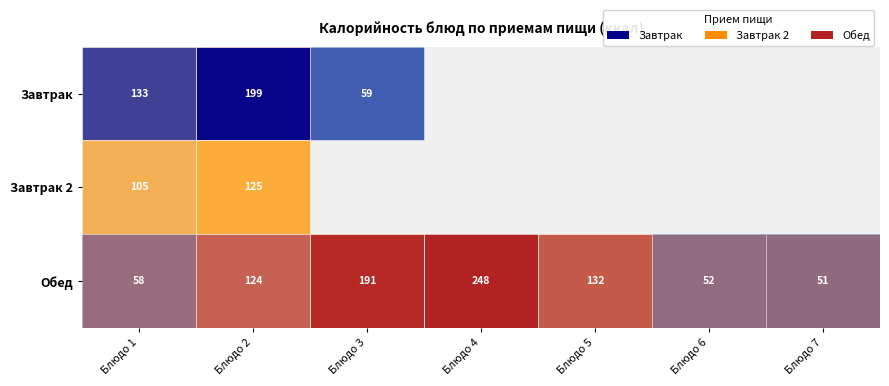

What is the average value of the row_2 series?

122.4